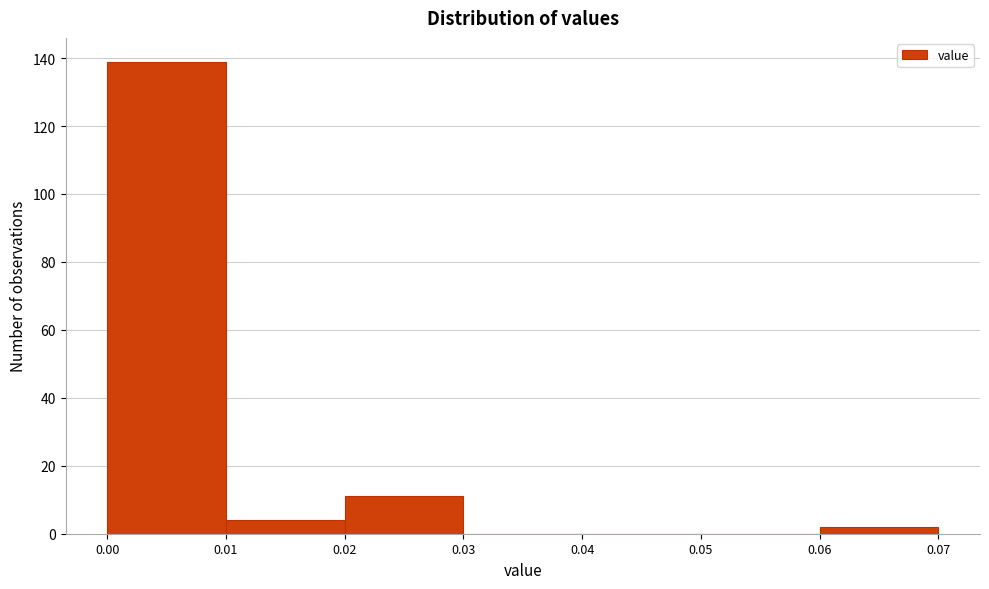

Reading left to right, transcribe this chart: for each bar, give the range it covers on the x-axis and its height. The values are not printed on the chart, so give them approximately, as read against the axis.

0.00 to 0.01: 140
0.01 to 0.02: 4
0.02 to 0.03: 12
0.03 to 0.04: 0
0.04 to 0.05: 0
0.05 to 0.06: 0
0.06 to 0.07: 2